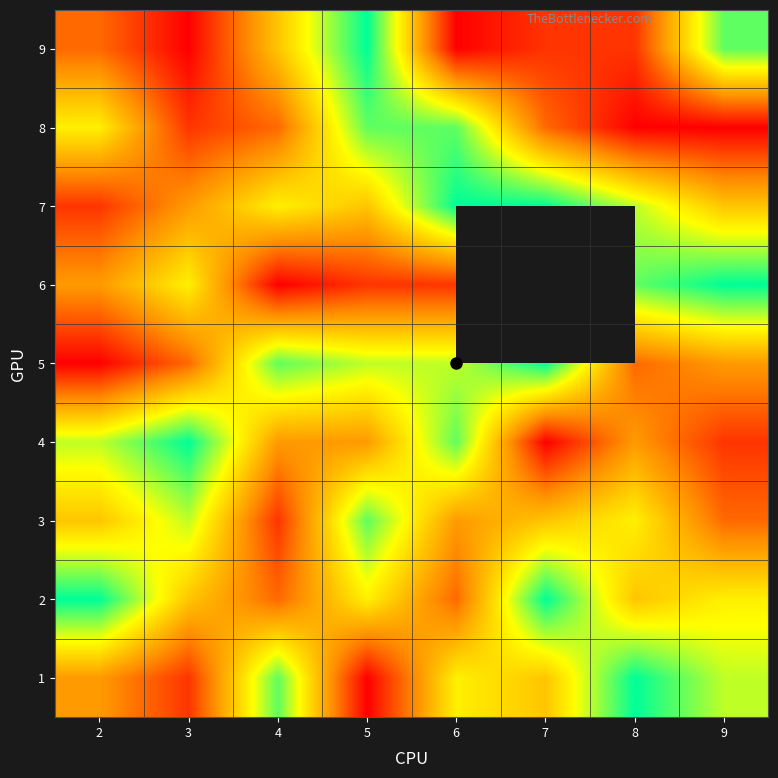

At how many categories does at least one series exceed 5?

8